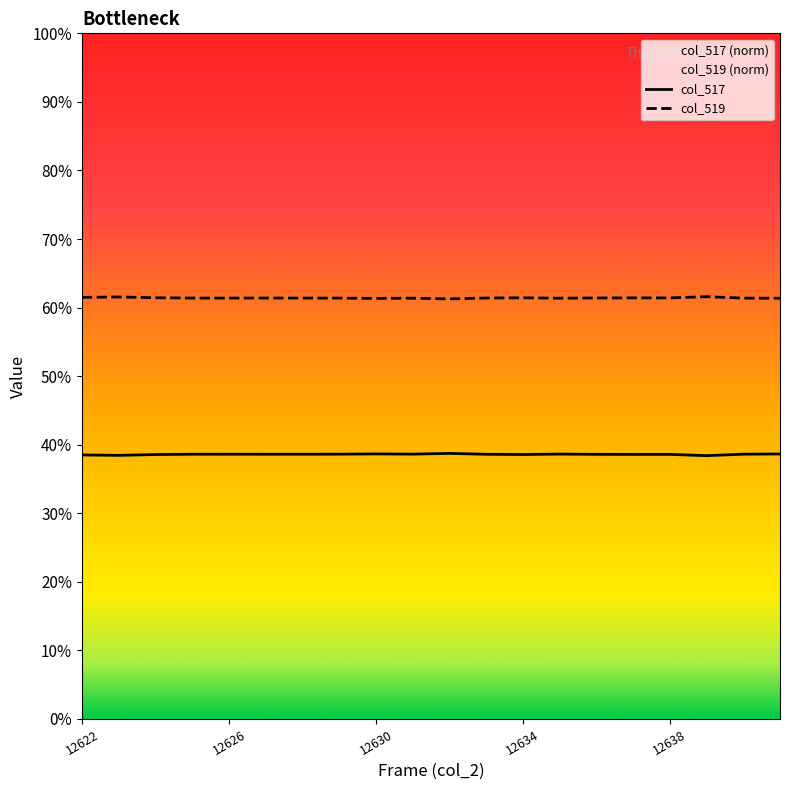

In col_517, how many points are lower than both neighbors (excluding endpoints)?

6